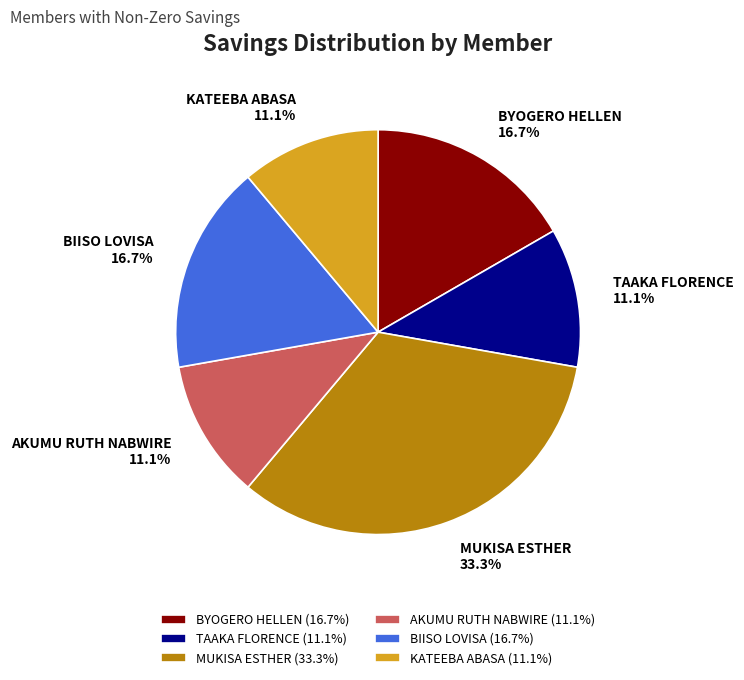

What percentage is the KATEEBA ABASA slice, to the nearest percent?

11%